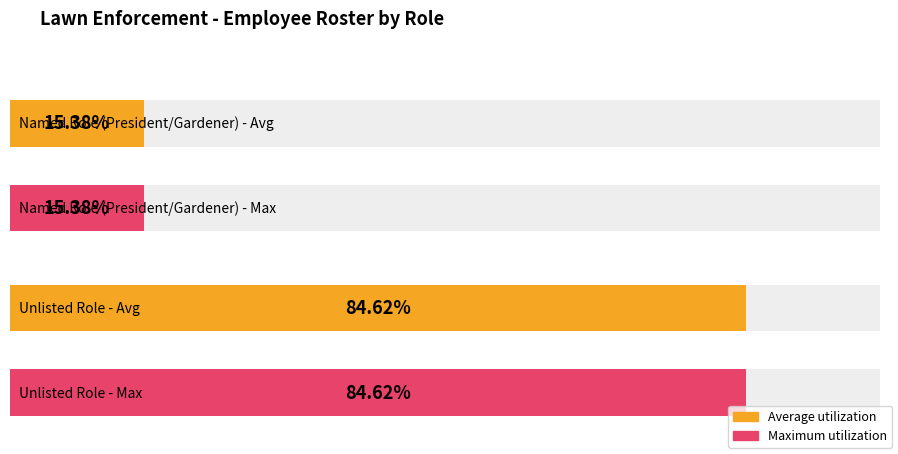

How many bars are there in each group?

2